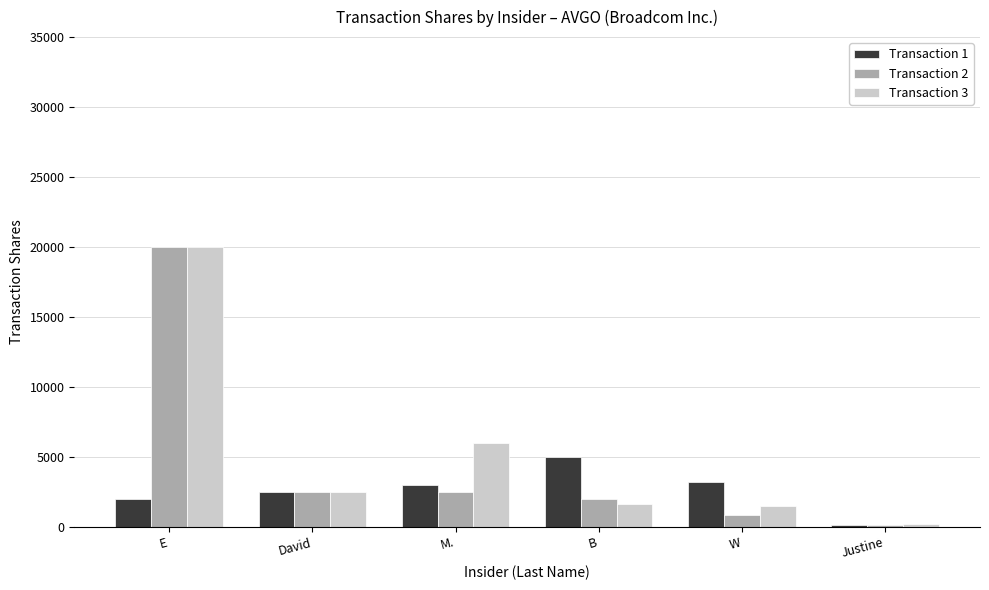

What is the label of the 1st bar from the right?

Justine